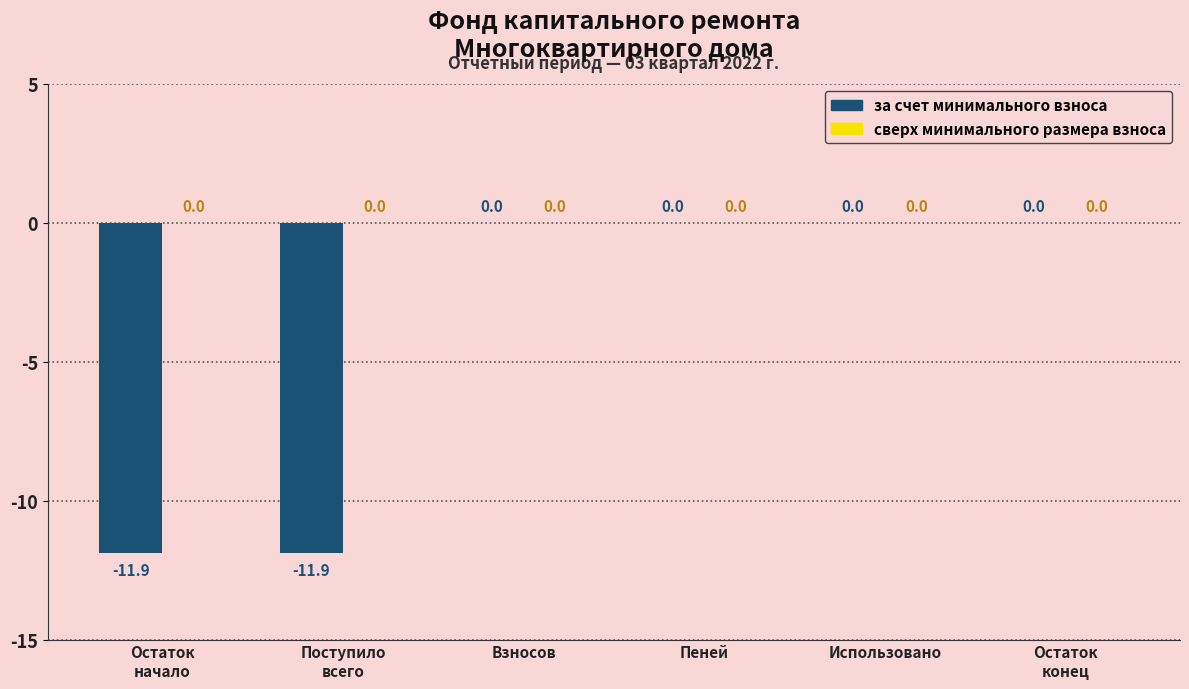

What is the sum of all values?

-23.8